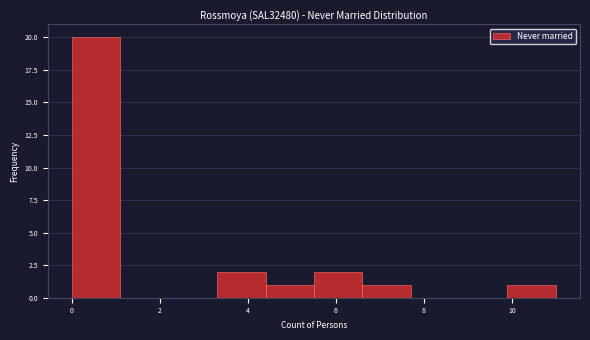

Reading left to right, transcribe this chart: for each bar, give the range it covers on the x-axis and its height. Neither the bar edges nor the heights are printed on the chart, so give them approximately, as read against the axes.

0.0 to 1.1: 20
1.1 to 2.2: 0
2.2 to 3.3: 0
3.3 to 4.4: 2
4.4 to 5.5: 1
5.5 to 6.6: 2
6.6 to 7.7: 1
7.7 to 8.8: 0
8.8 to 9.9: 0
9.9 to 11.0: 1